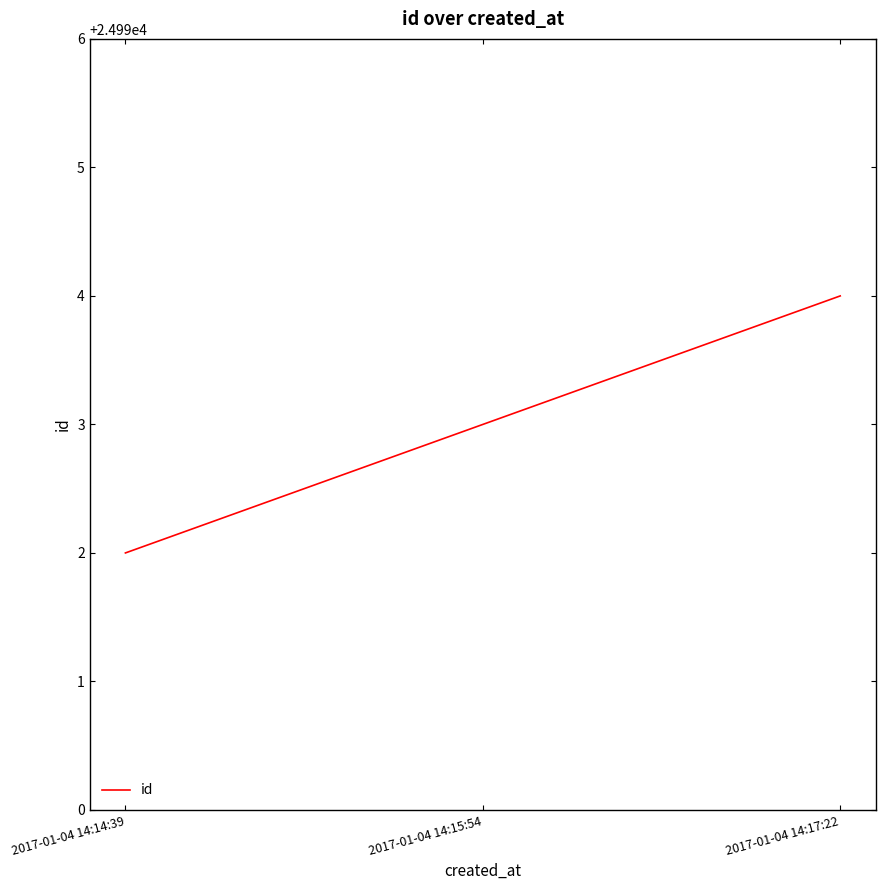

At which category does the chart reach its minimum across all series?

2017-01-04 14:14:39